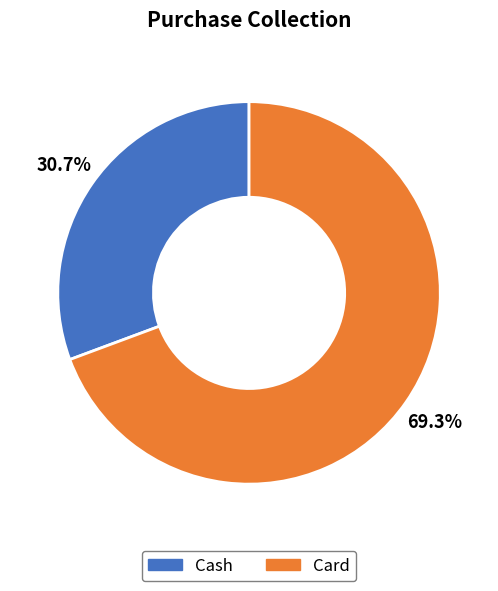

How much of the chart is everything except Card?

30.7%